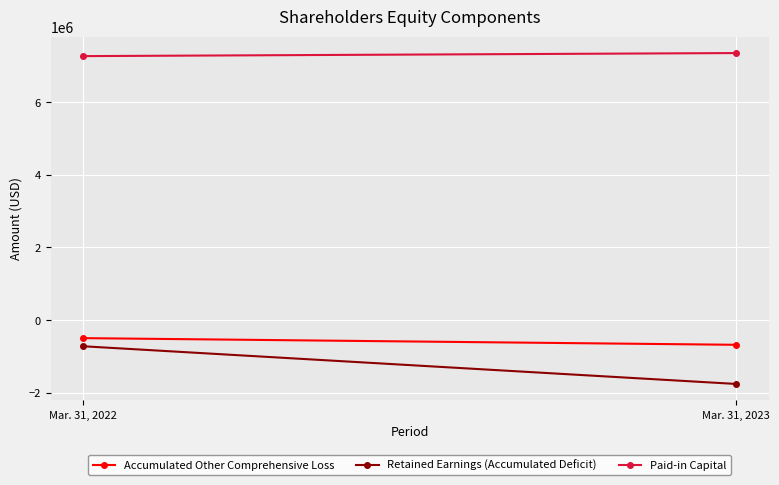

What is the difference between the highest and lowest values at Mar. 31, 2023?

9106832